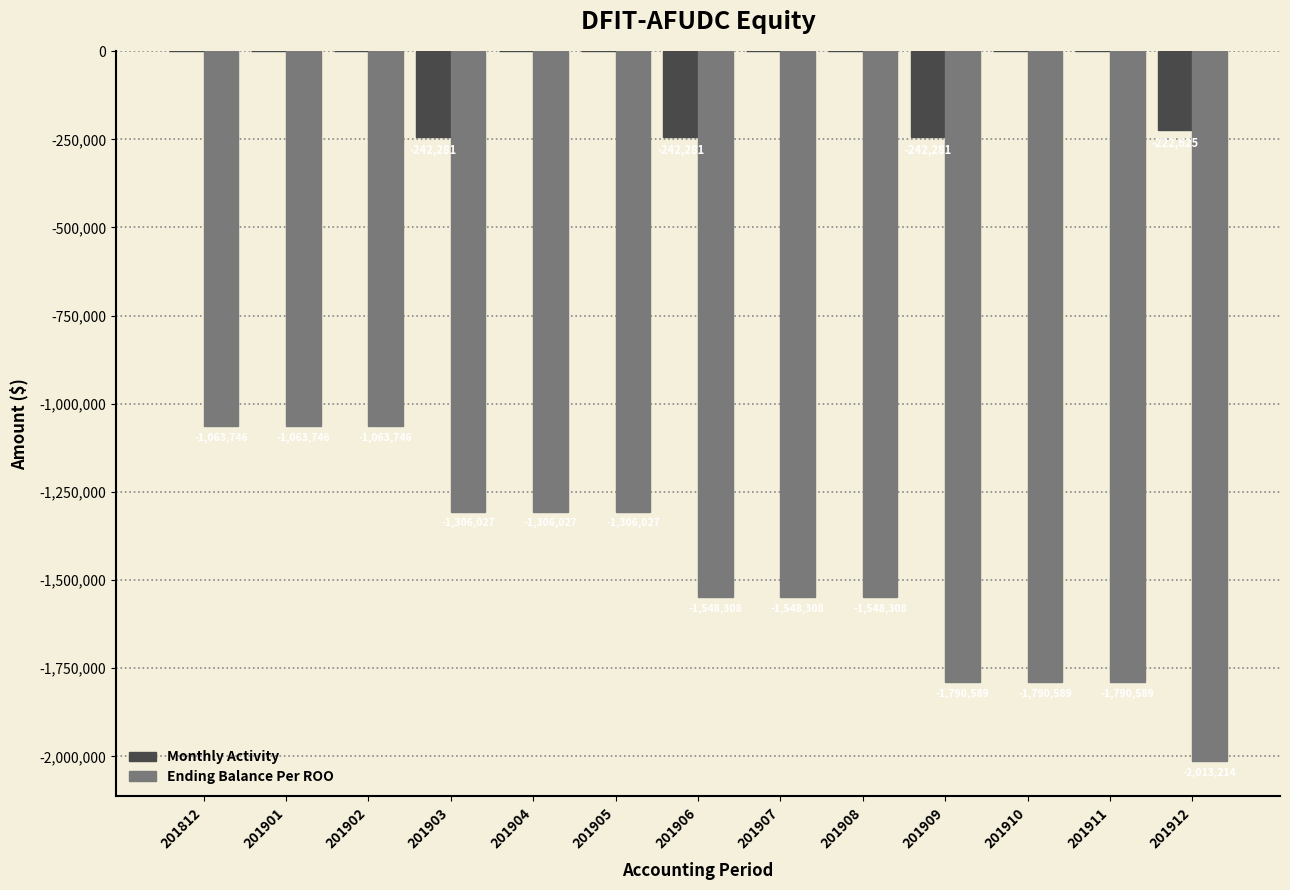

Which series has the largest total across all categories?

Monthly Activity